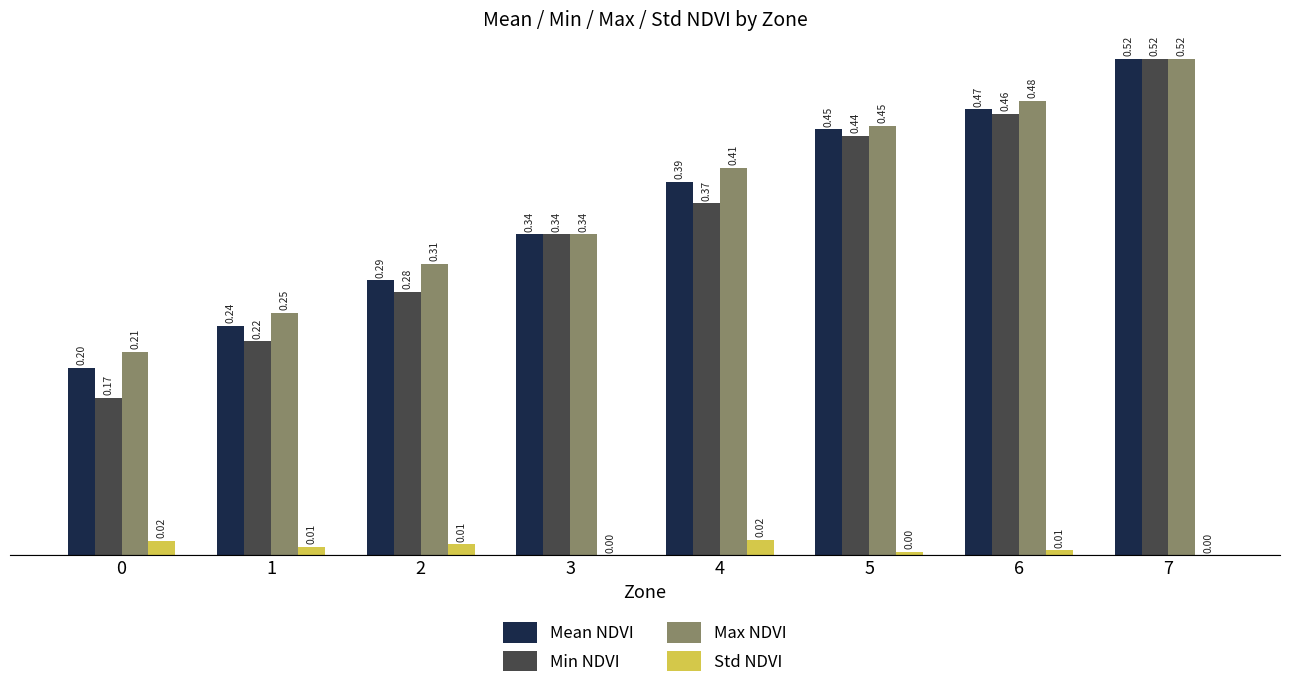

Which series changed the most between 1 and 3?

Min NDVI